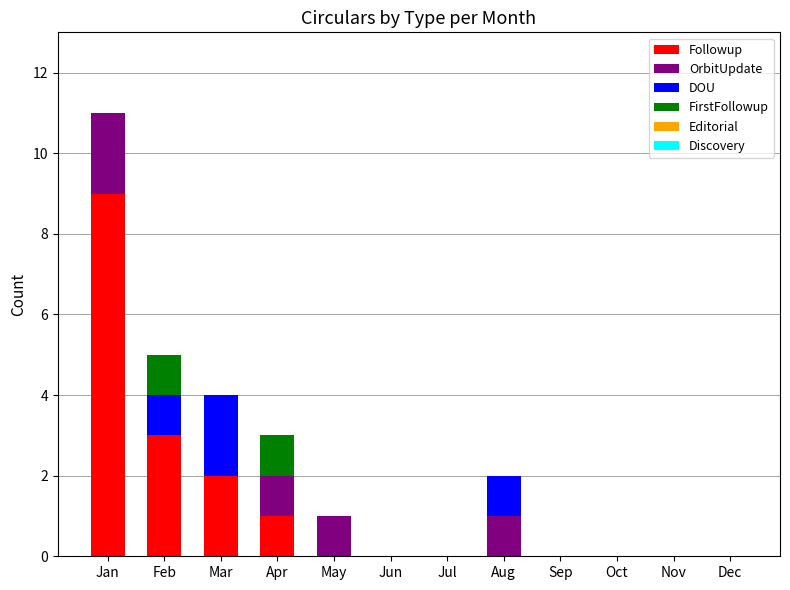

The Followup series shows 2 at Jan. True or false?

False